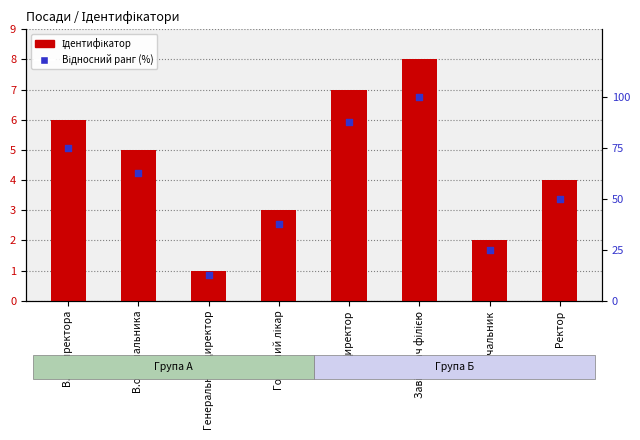

At how many categories does at least one series exceed 41?

5